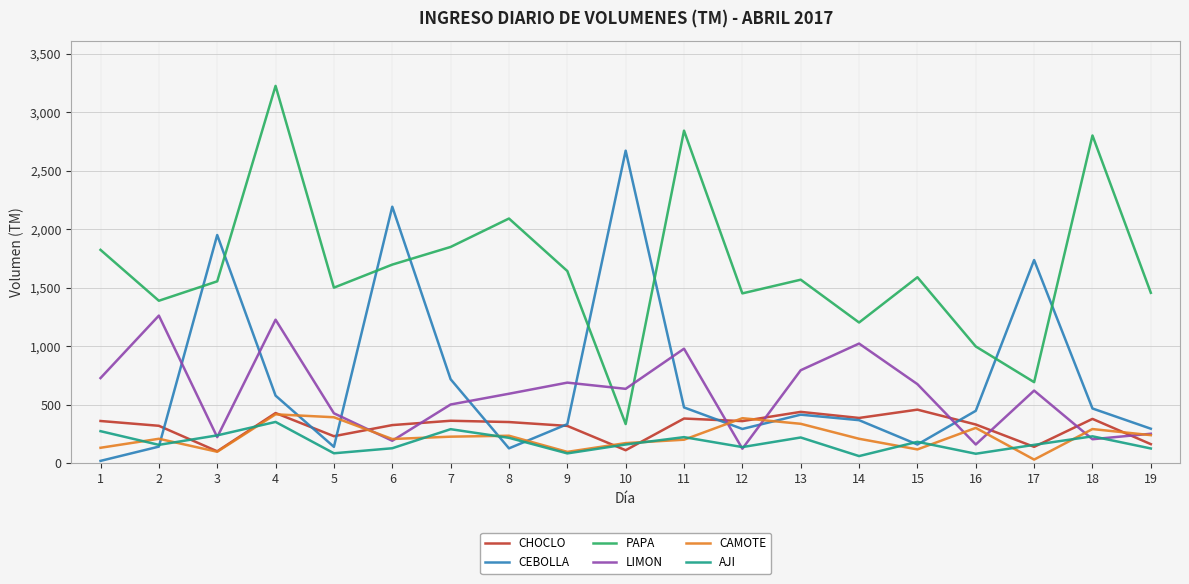

Rank the series at 5 from lowest to highest value.

AJI, CEBOLLA, CHOCLO, CAMOTE, LIMON, PAPA